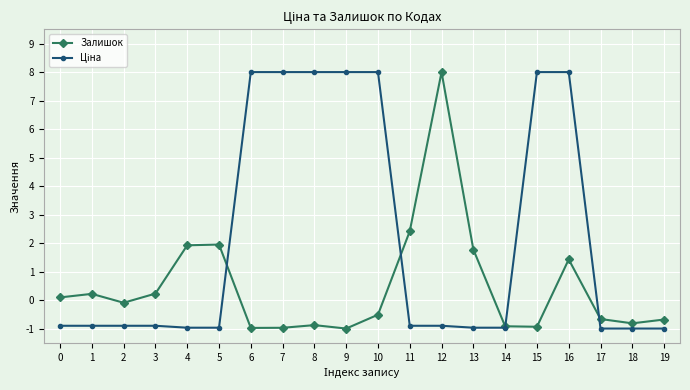

What is the maximum value for Залишок?

8.0